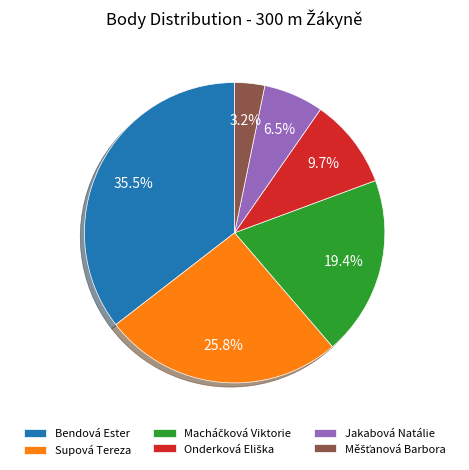

Is there any slice that represents more than half of the pie?

No